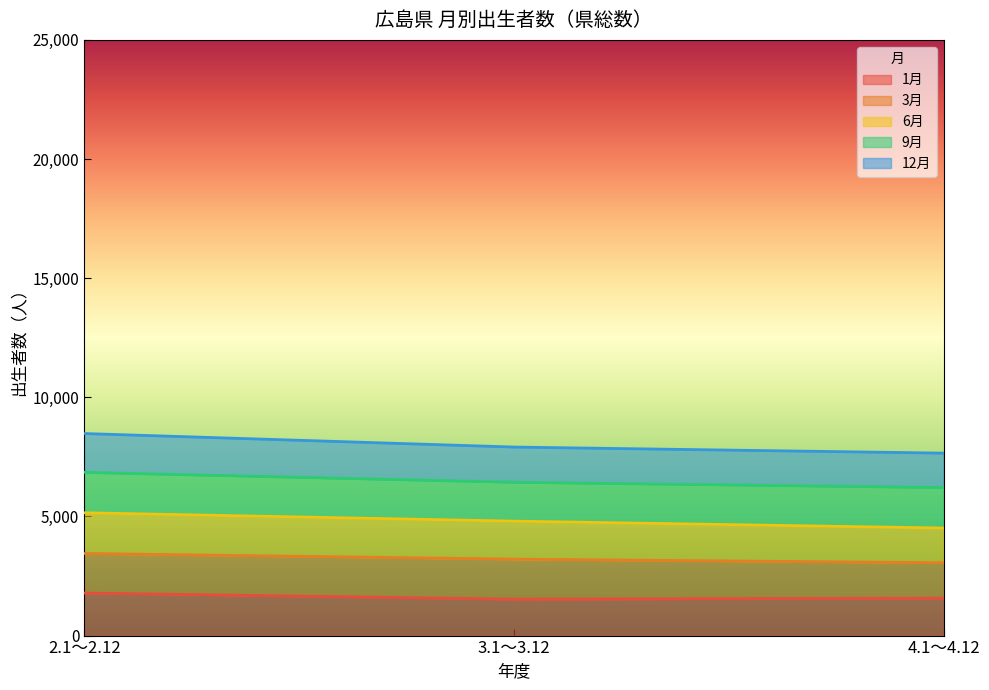

At which label does 12月 first exceed 7912?

2.1～2.12